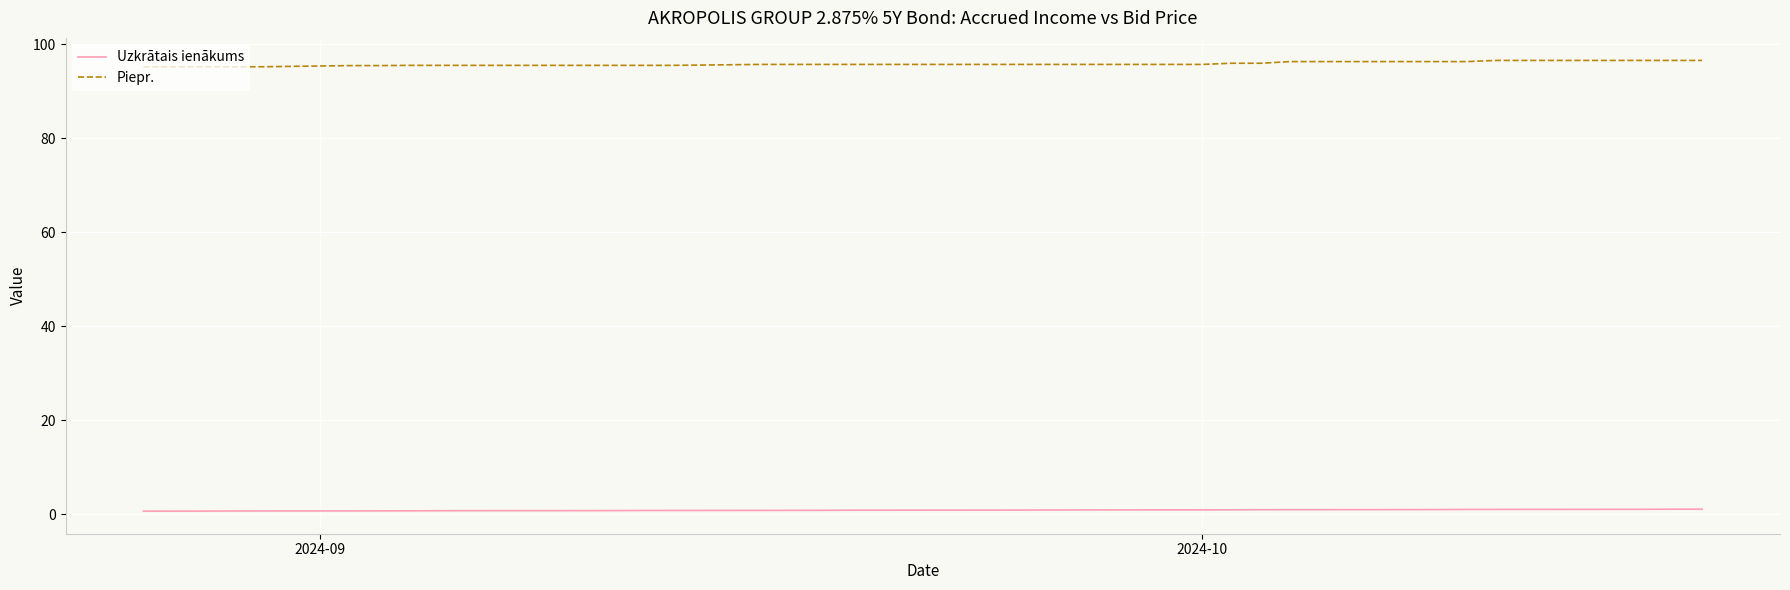

How many Piepr. values are between 95 and 96?

29